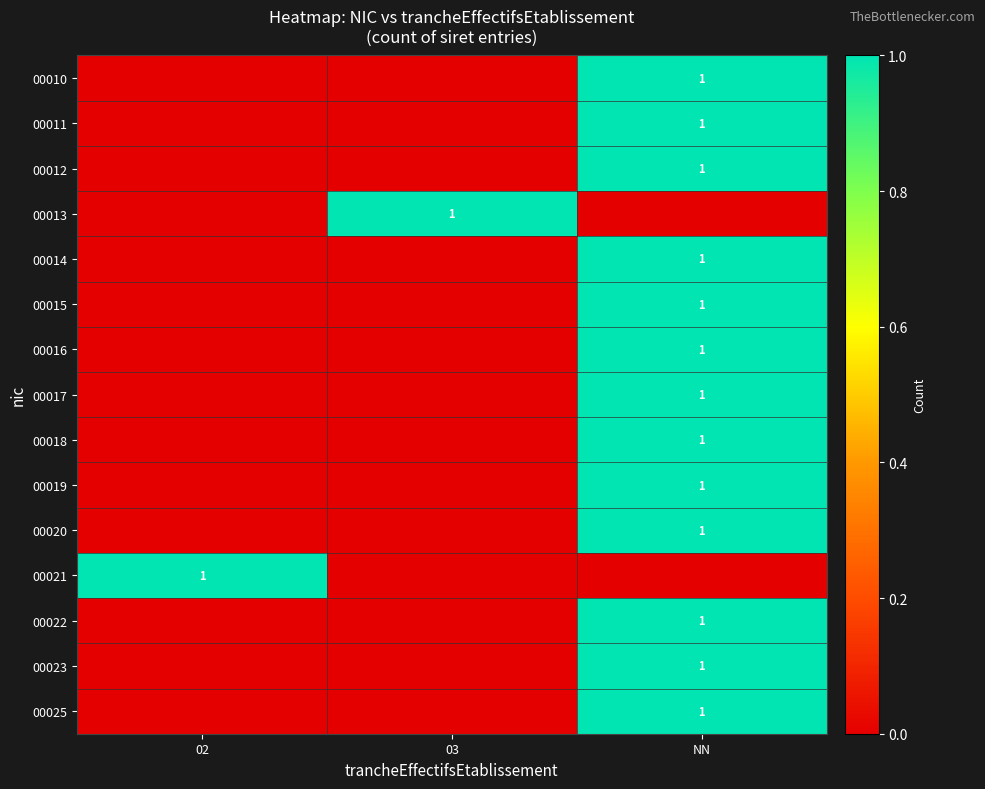

What is the greatest value displayed?

1